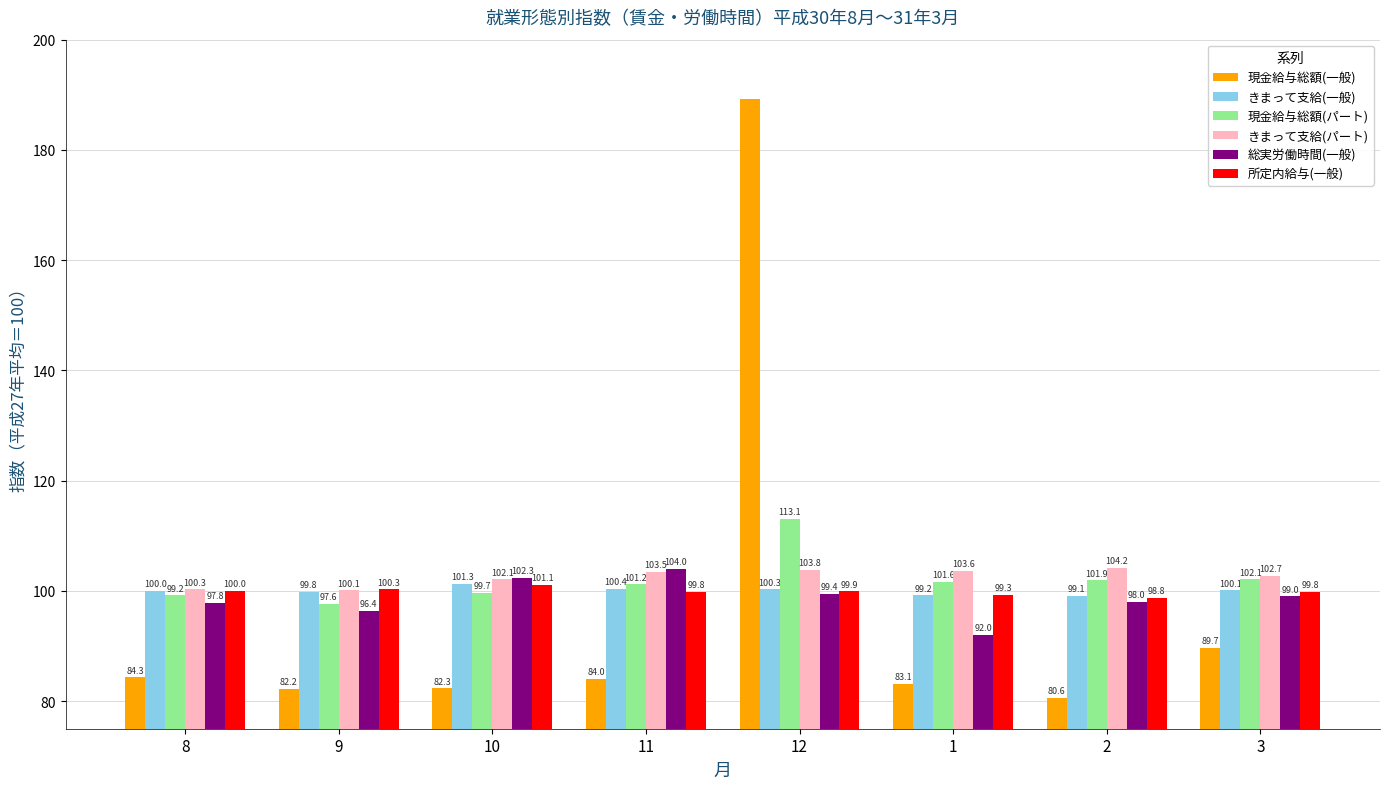

What is the spread (max minus min) of values at 12?

89.8